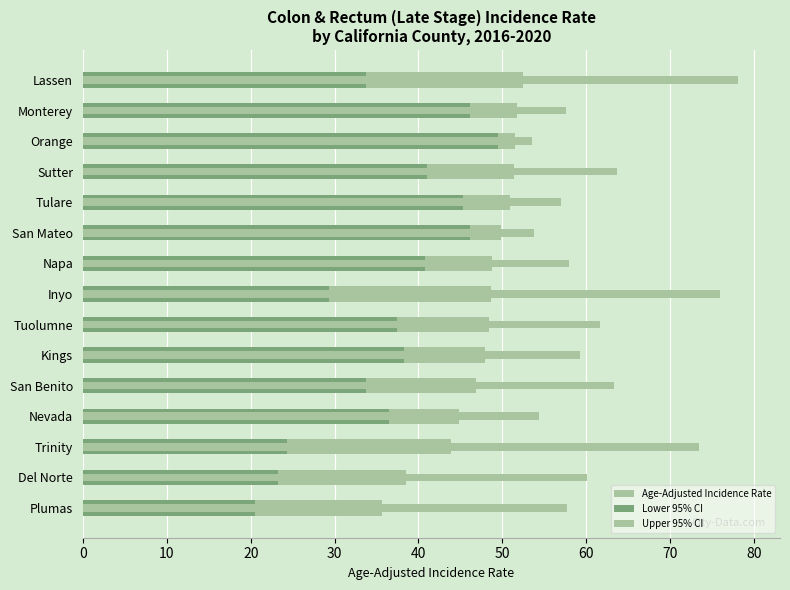

What is the approximate value of Upper 95% CI at Monterey?

57.6